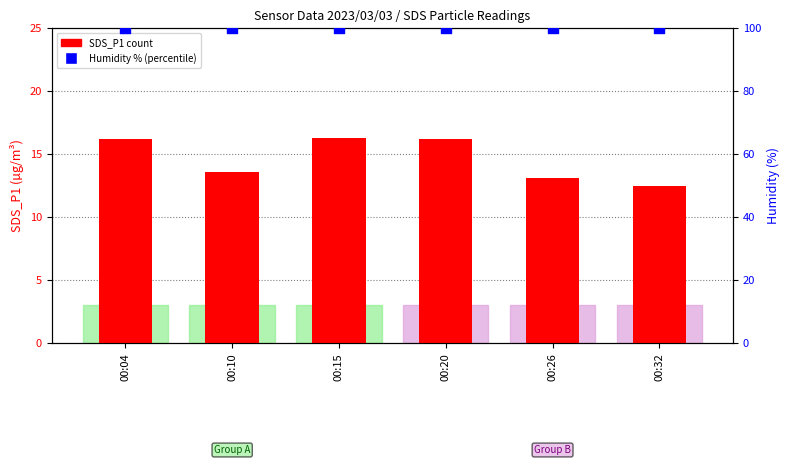

Which series has the largest total across all categories?

Humidity (%)